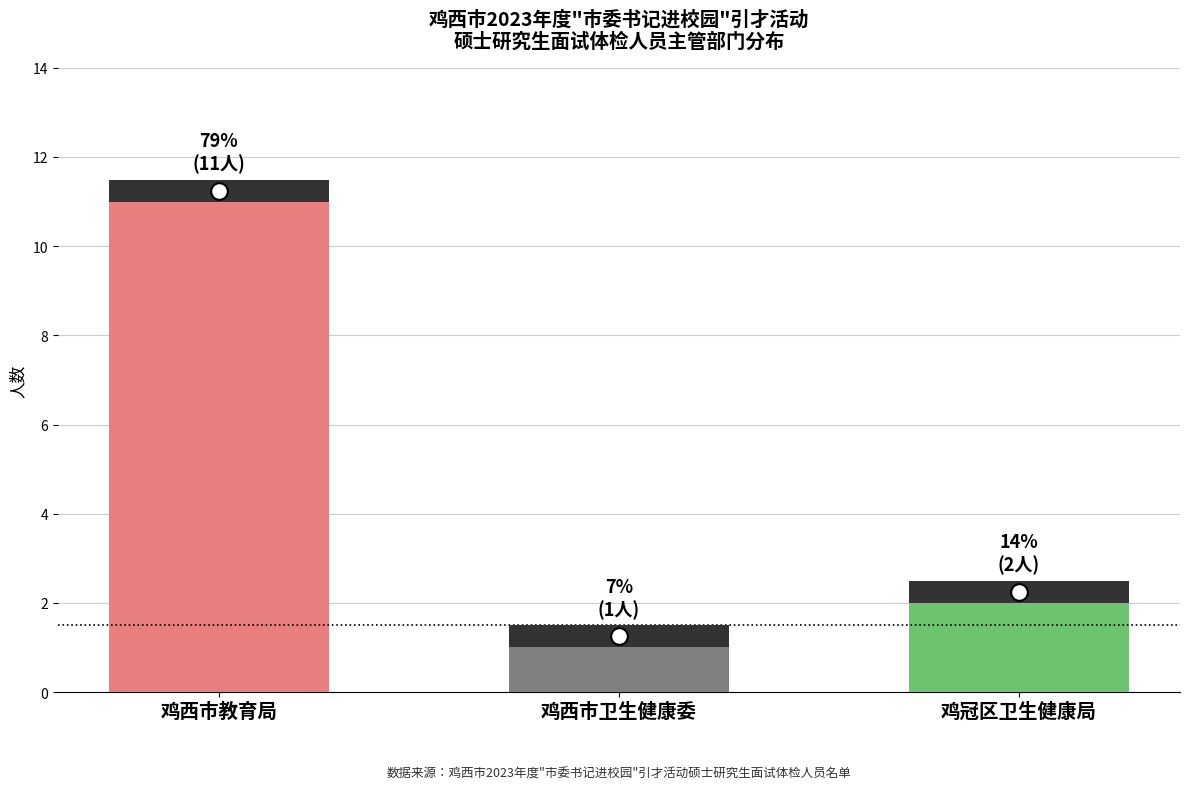

Between 鸡冠区卫生健康局 and 鸡西市卫生健康委, which is larger?

鸡冠区卫生健康局